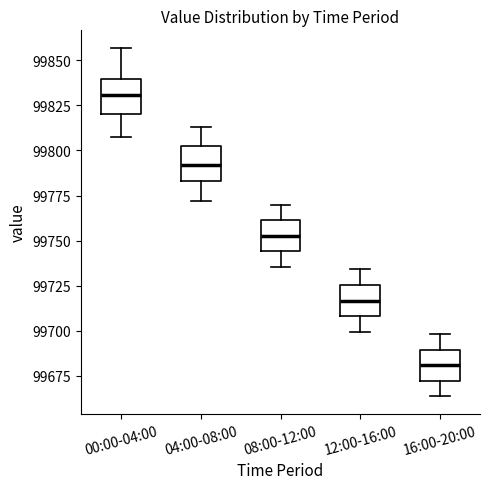

Reading left to right, read every box against the y-axis: the position of its median line, the range the box covers, and the ends of its whiskers. The values are not printed on the chart, so give them approximately, as read against the axis.

00:00-04:00: median 99830, box 99820 to 99840, whiskers 99805 to 99855
04:00-08:00: median 99790, box 99785 to 99805, whiskers 99770 to 99815
08:00-12:00: median 99755, box 99745 to 99760, whiskers 99735 to 99770
12:00-16:00: median 99715, box 99710 to 99725, whiskers 99700 to 99735
16:00-20:00: median 99680, box 99670 to 99690, whiskers 99665 to 99700